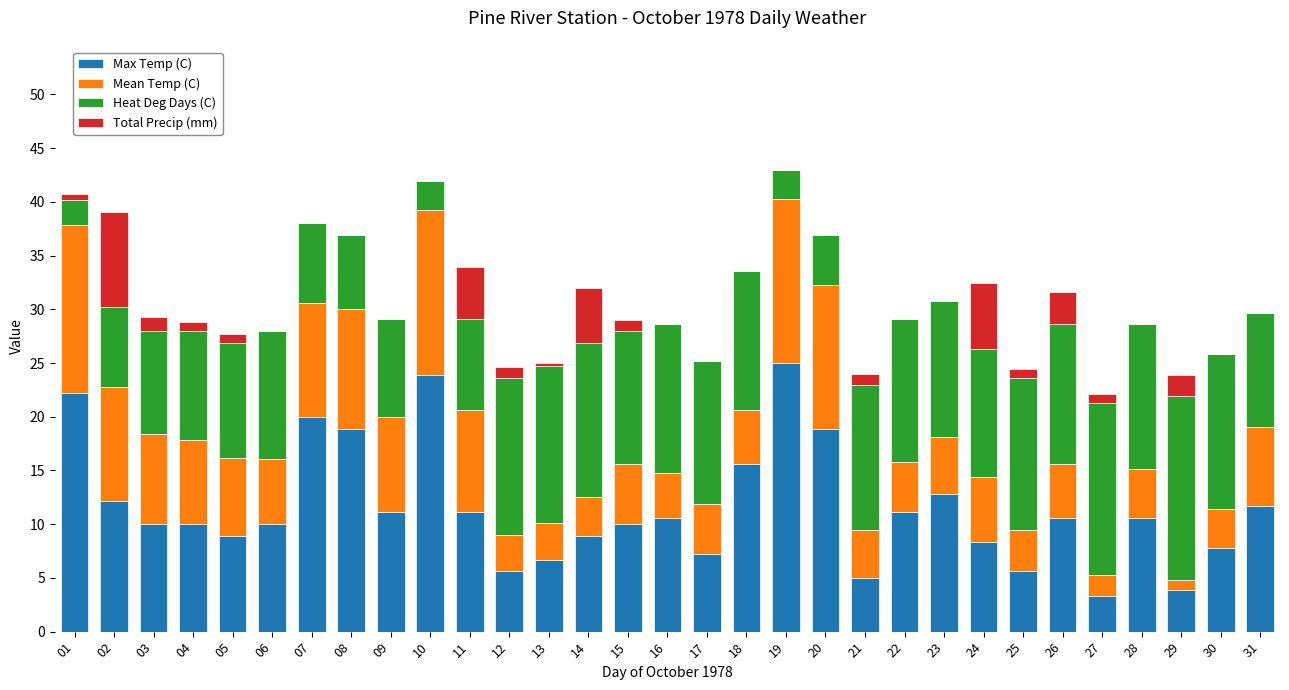

What is the highest value of the Max Temp (C) series?

25.0